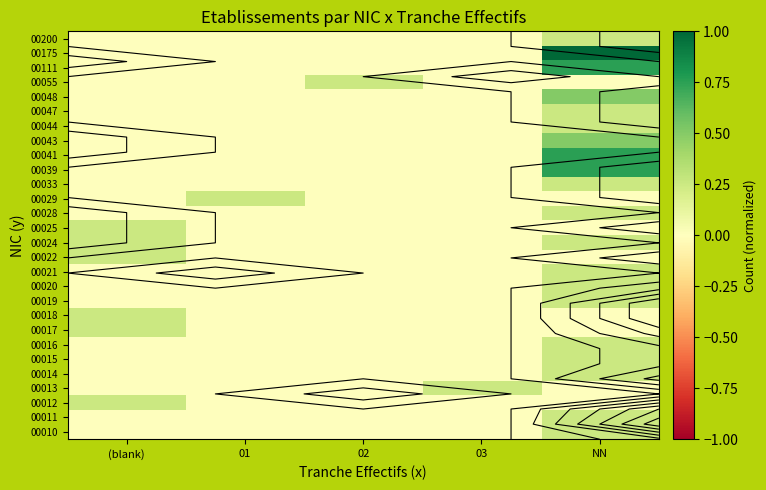

How many categories are shown in the chart?

5